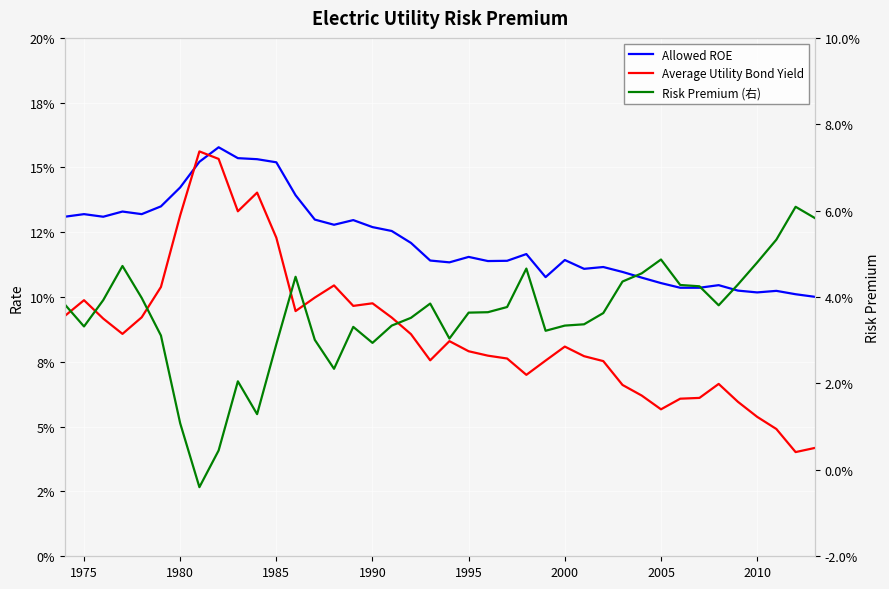

True or false: Risk Premium (右) and Allowed ROE cross at least once.

False